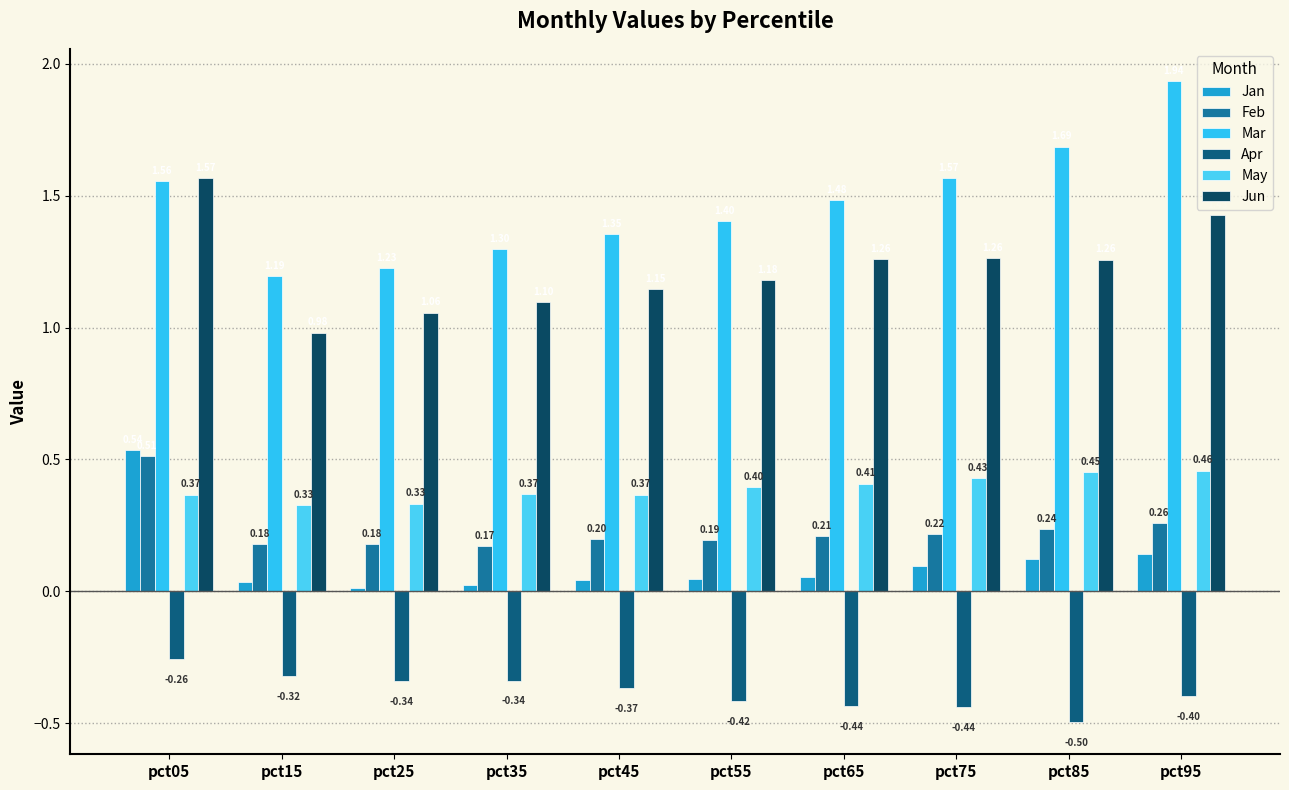

What are all the series names shown in the legend?

Jan, Feb, Mar, Apr, May, Jun